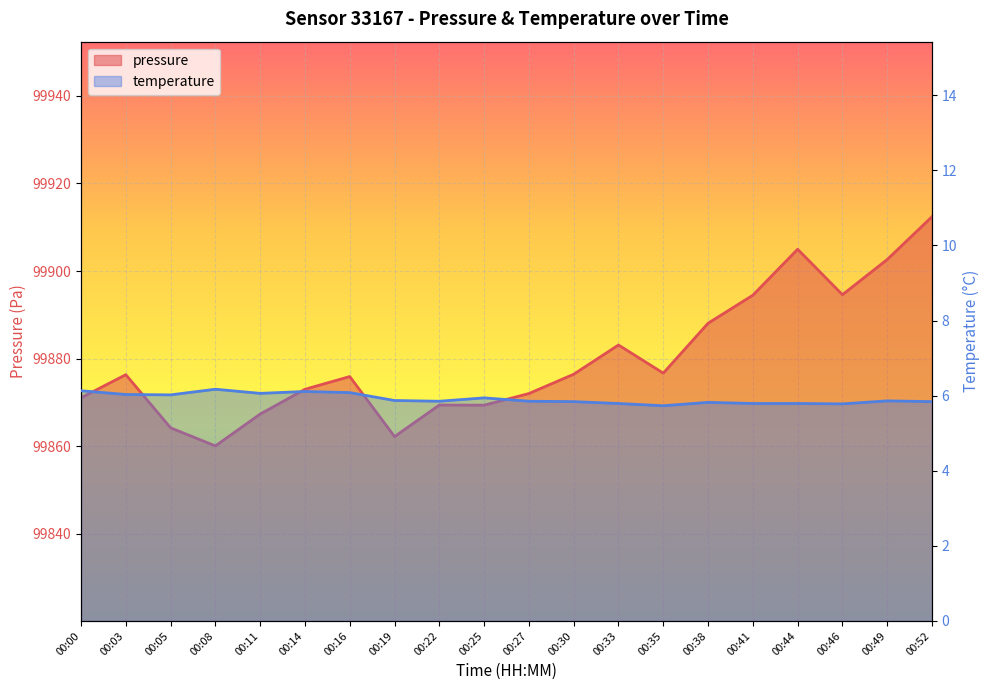

Rank the series by their average value, from lowest to highest.

temperature, pressure